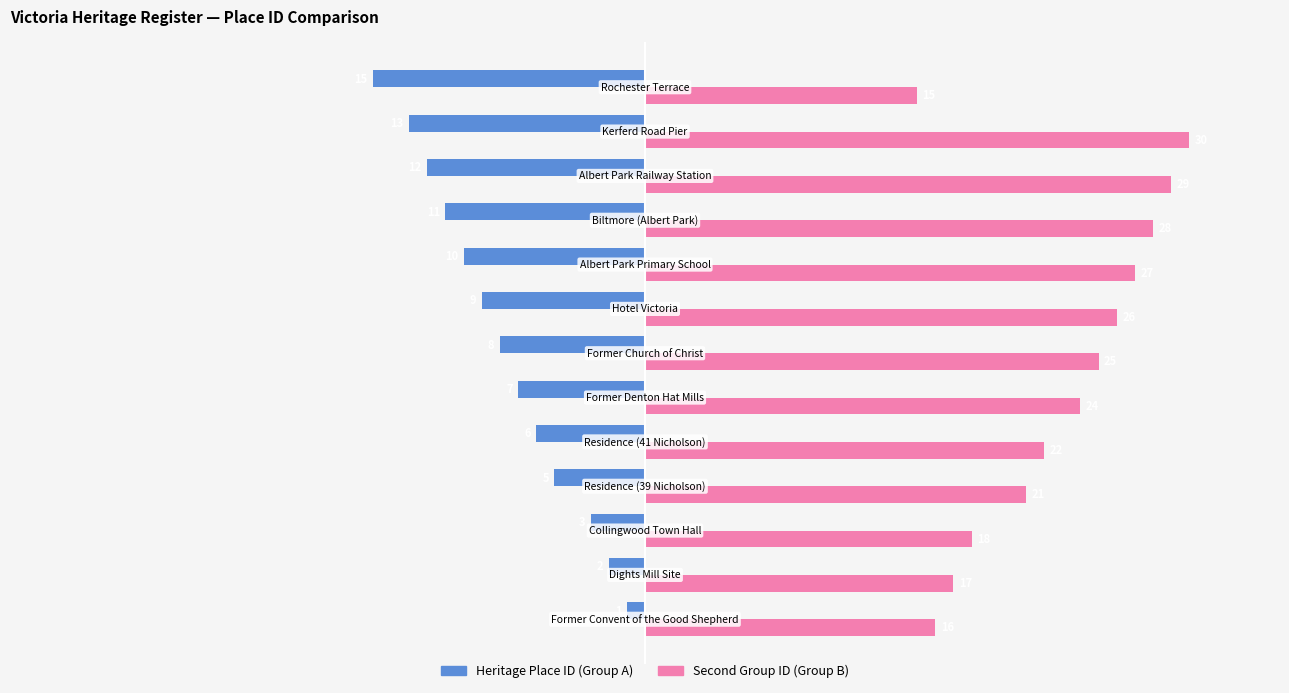

What is the minimum value shown in the chart?

-15